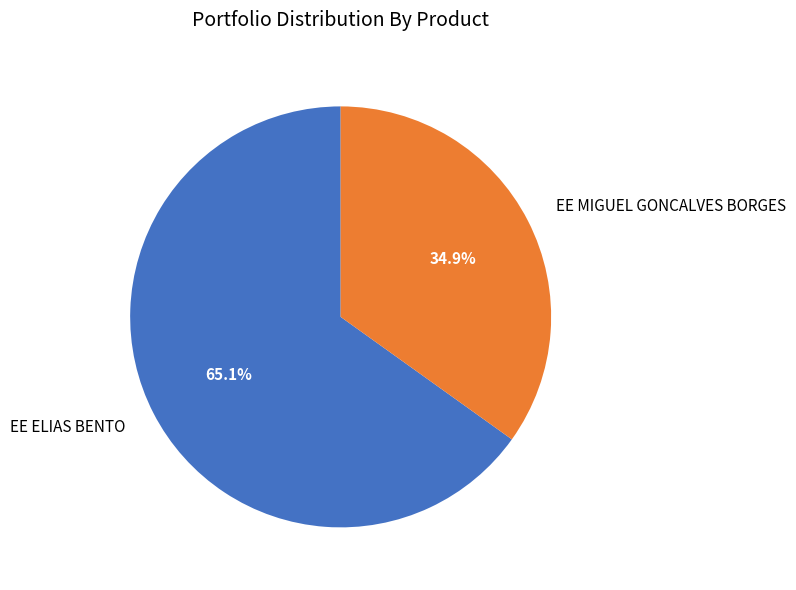

Which category has the smallest portion of the pie?

EE MIGUEL GONCALVES BORGES